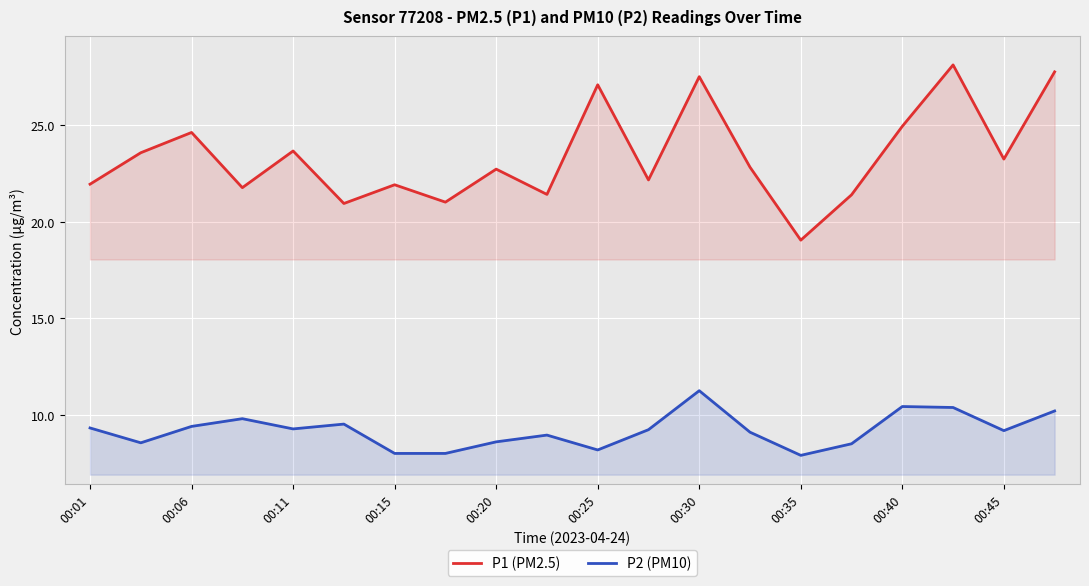

What is the difference between the highest and lowest values at 00:20?

14.1